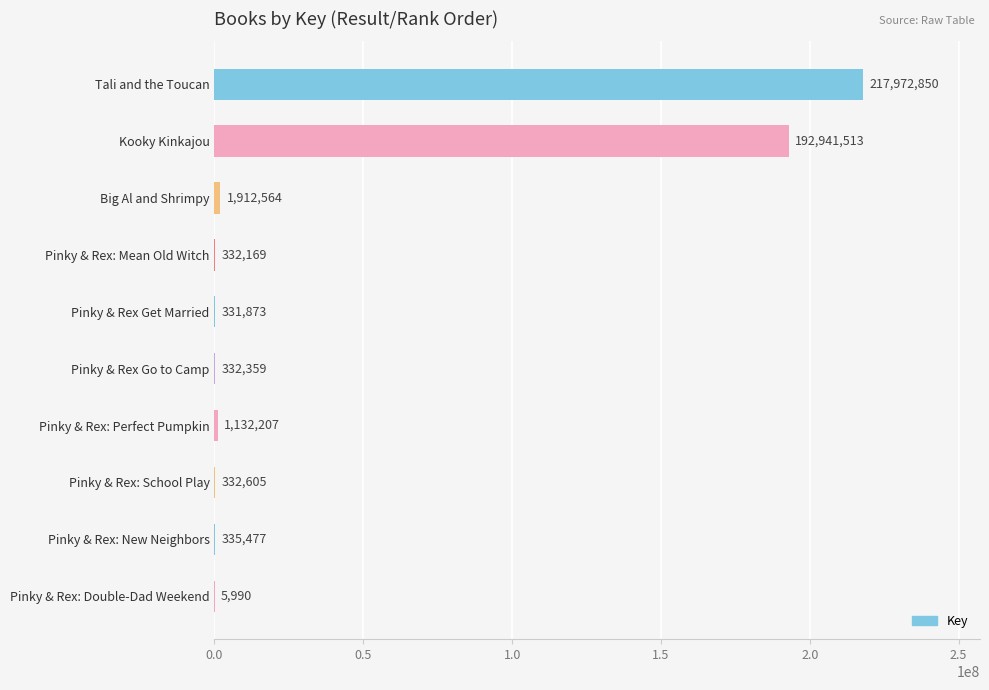

Which label corresponds to the largest value in the chart?

Tali and the Toucan